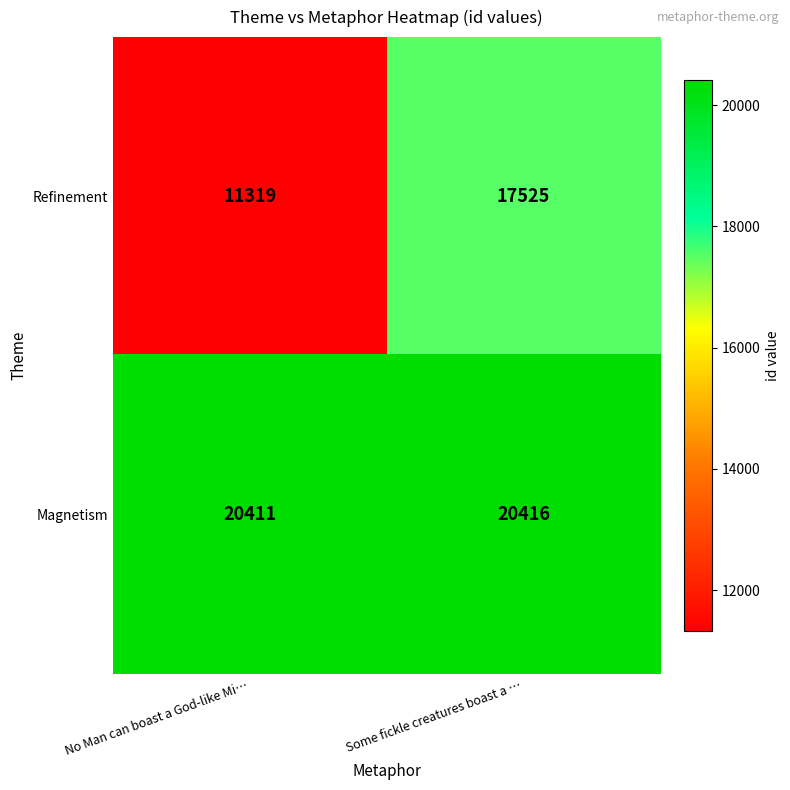

Which label corresponds to the smallest value in the chart?

No Man can boast a God-like Mi…